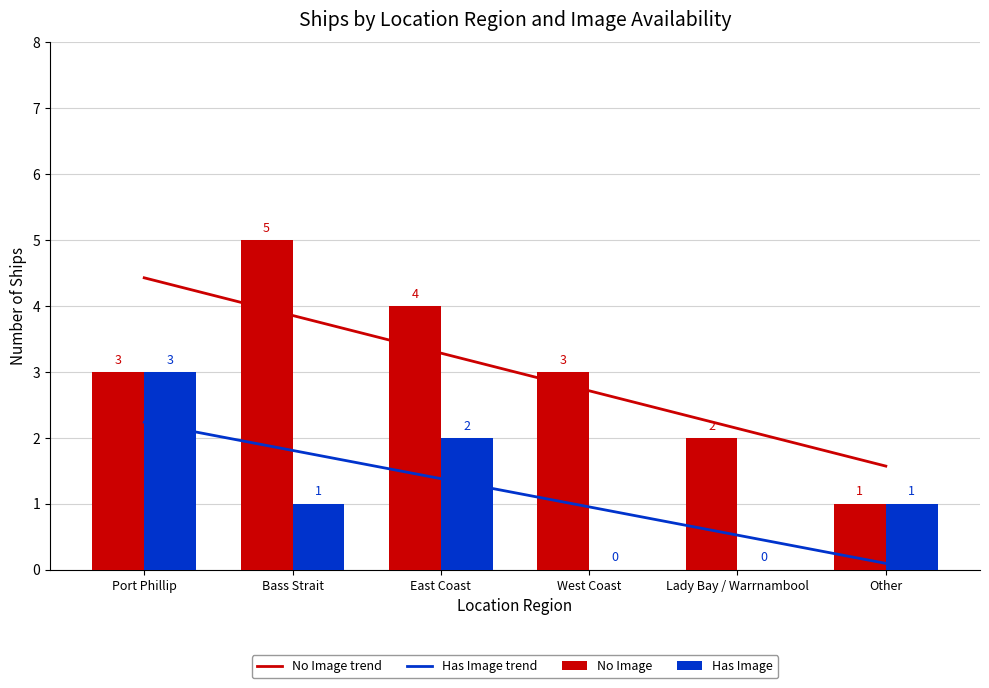

What is the spread (max minus min) of values at Bass Strait?

4.0